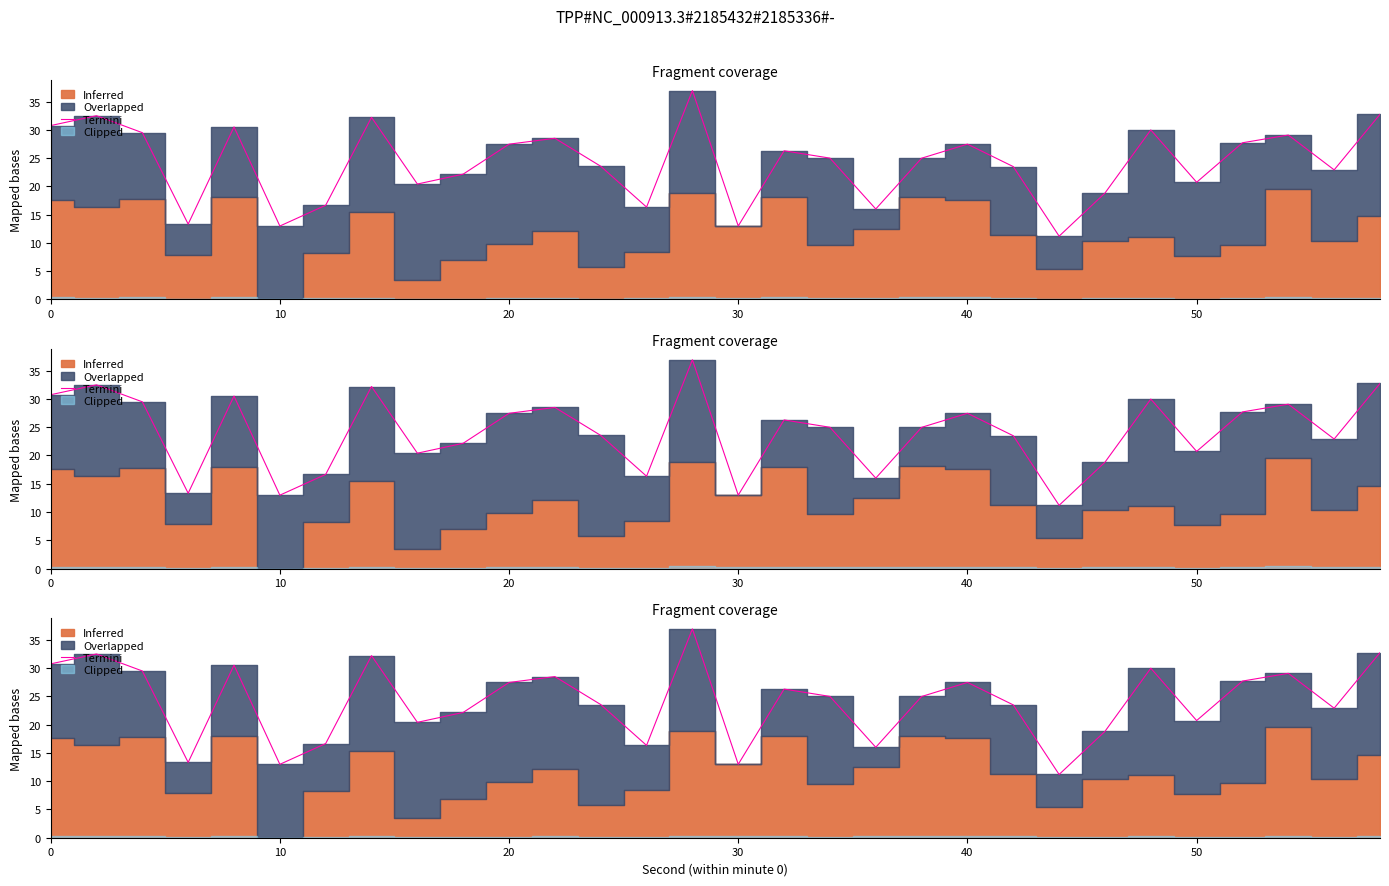

Reading left to right, transcribe all the data shown in this chart.

30.7	32.5	29.5	13.3	30.5	13.0	16.7	32.2	20.4	22.2	27.5	28.5	23.6	16.3	36.9	13.0	26.3	25.0	16.0	25.0	27.5	23.5	11.2	18.8	30.0	20.7	27.7	29.1	22.9	32.7